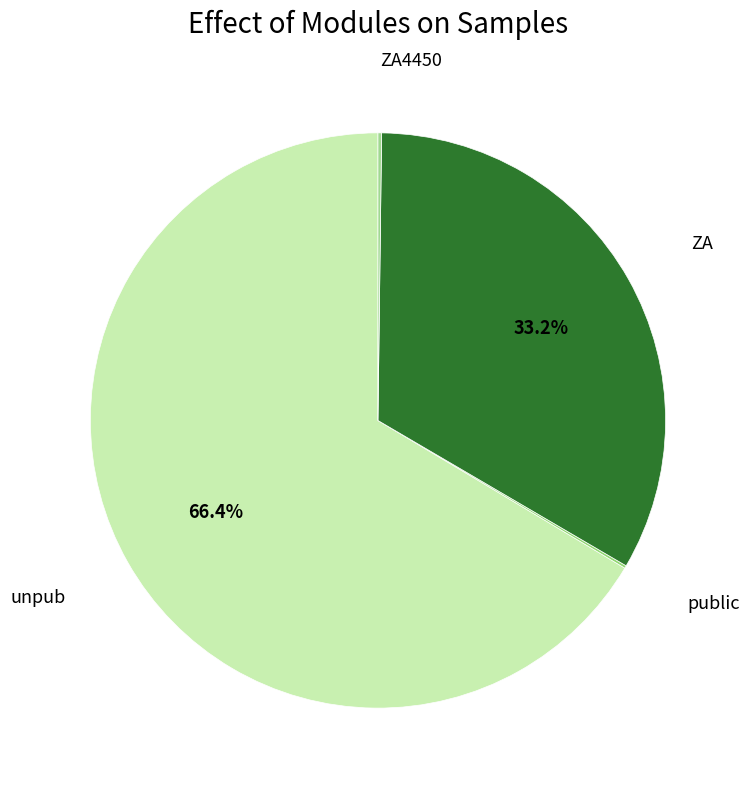

Is there a majority slice in this chart?

Yes